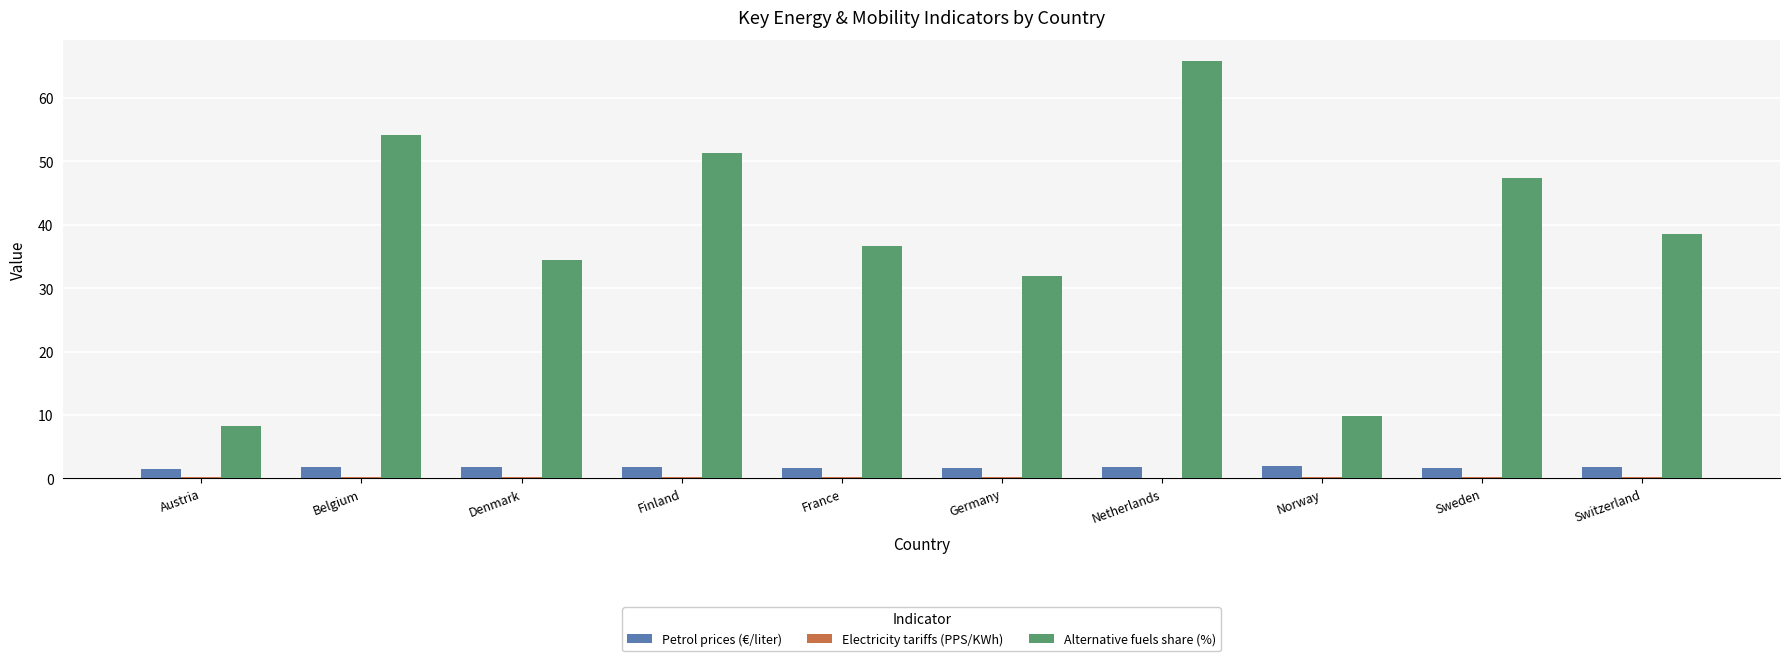

The Petrol prices (€/liter) series shows 1.8 at Switzerland. True or false?

True